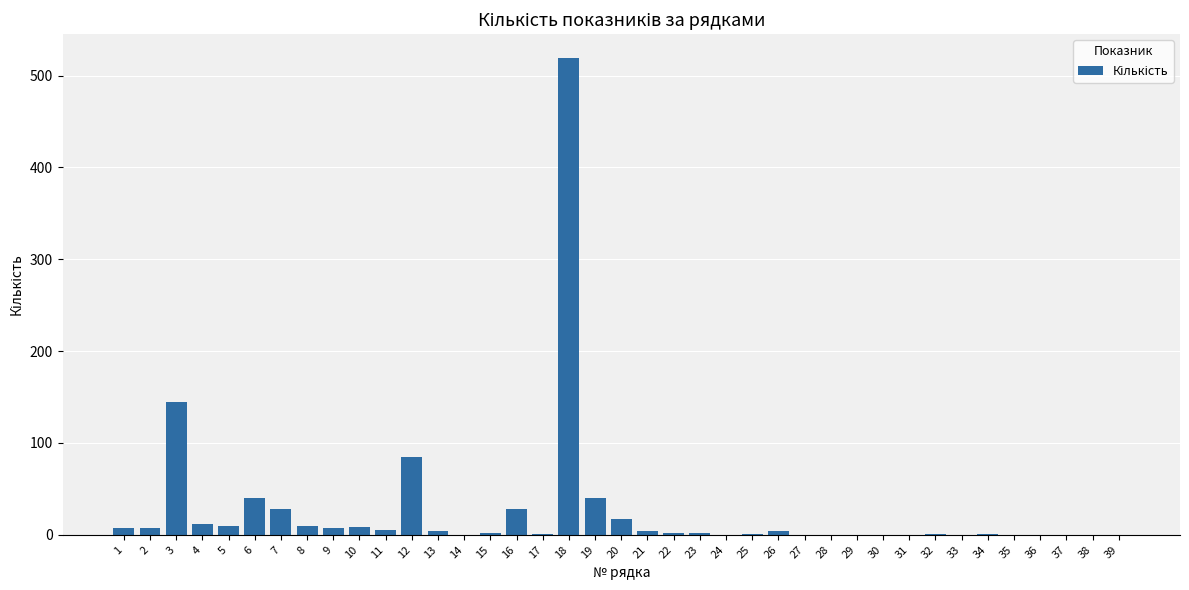

The chart shows a value of 0 at 14. True or false?

True